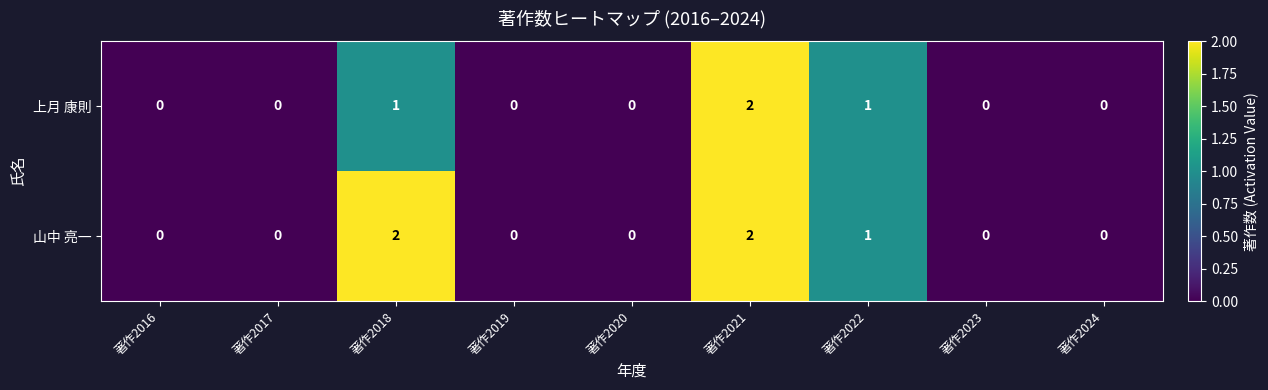

Is it true that 山中 亮一 equals -1 at 著作2023?

False